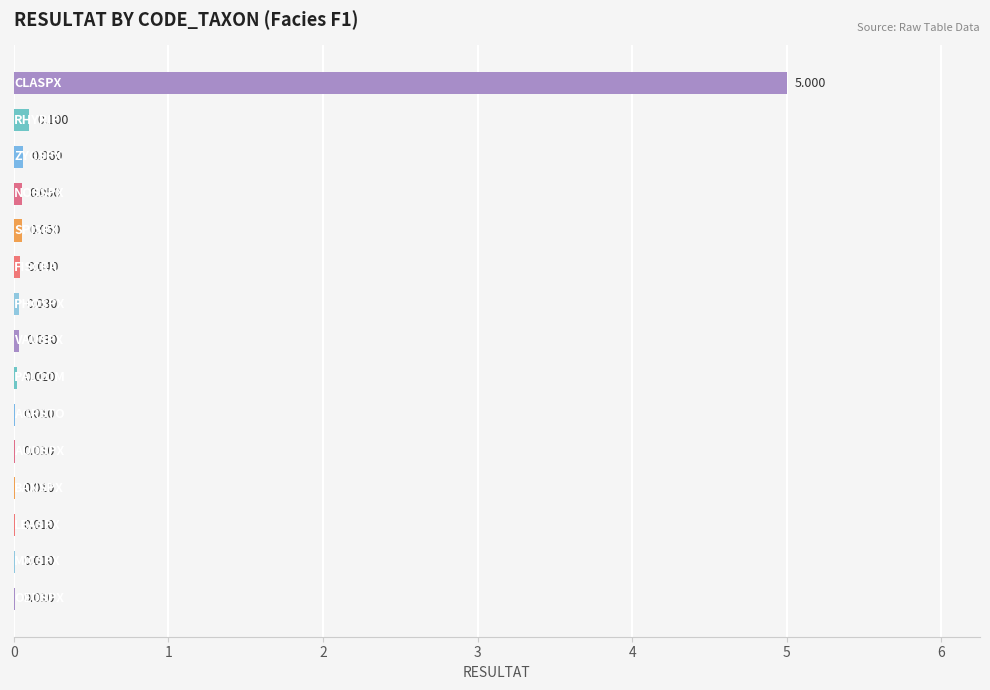

Where is the data nearest to the value 2?

1